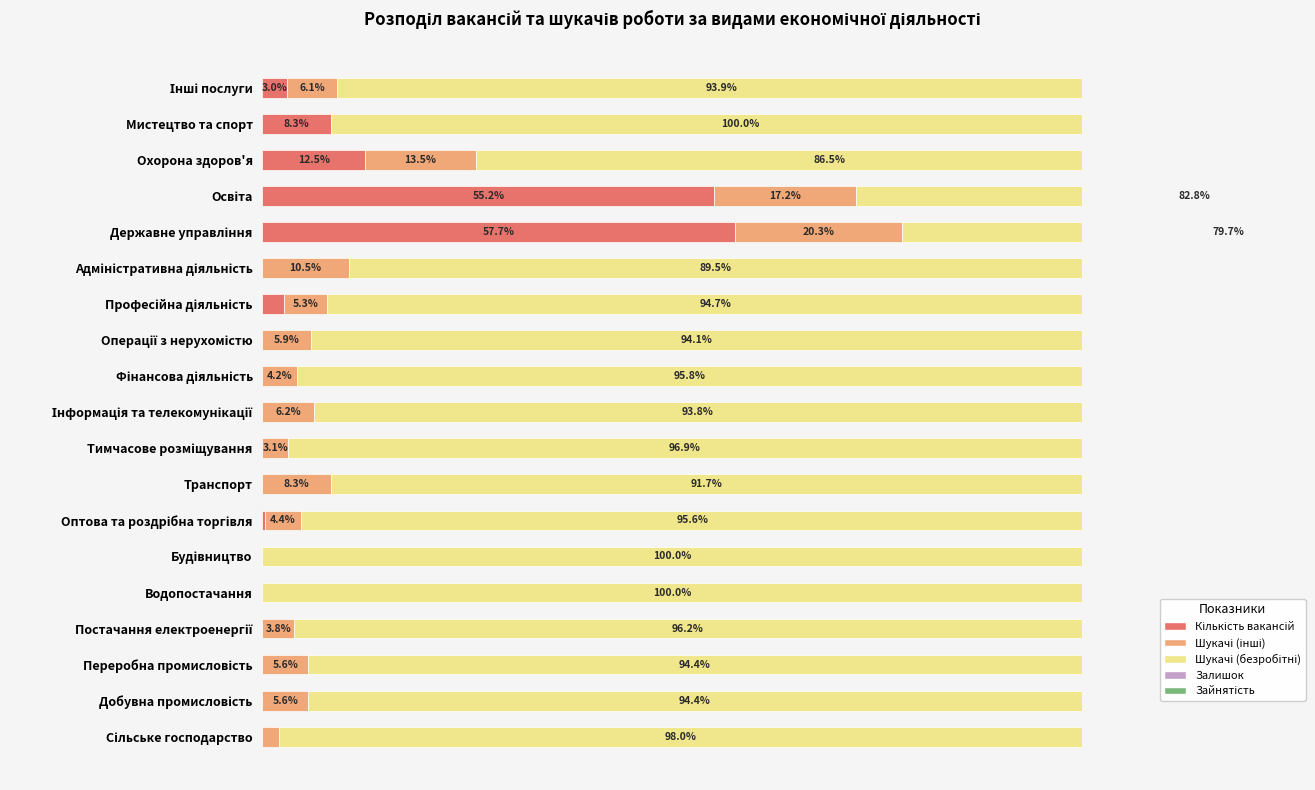

How many groups of bars are there?

19